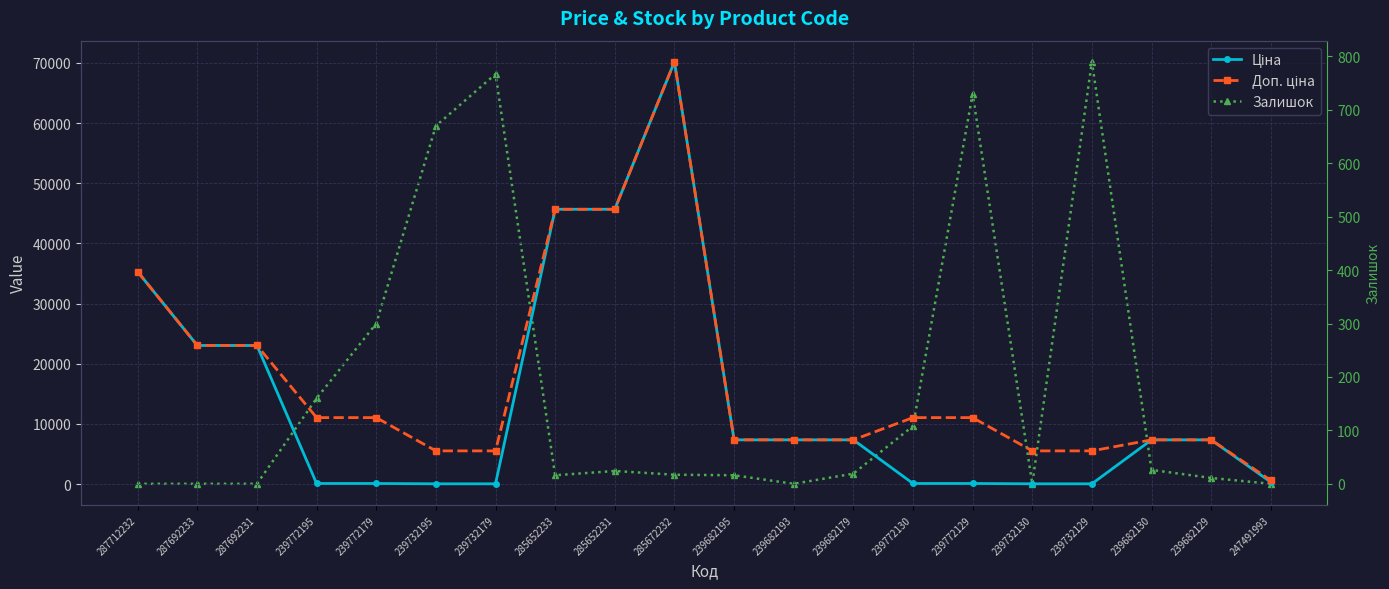

Where does the Доп. ціна series first go above 11055?

287712232